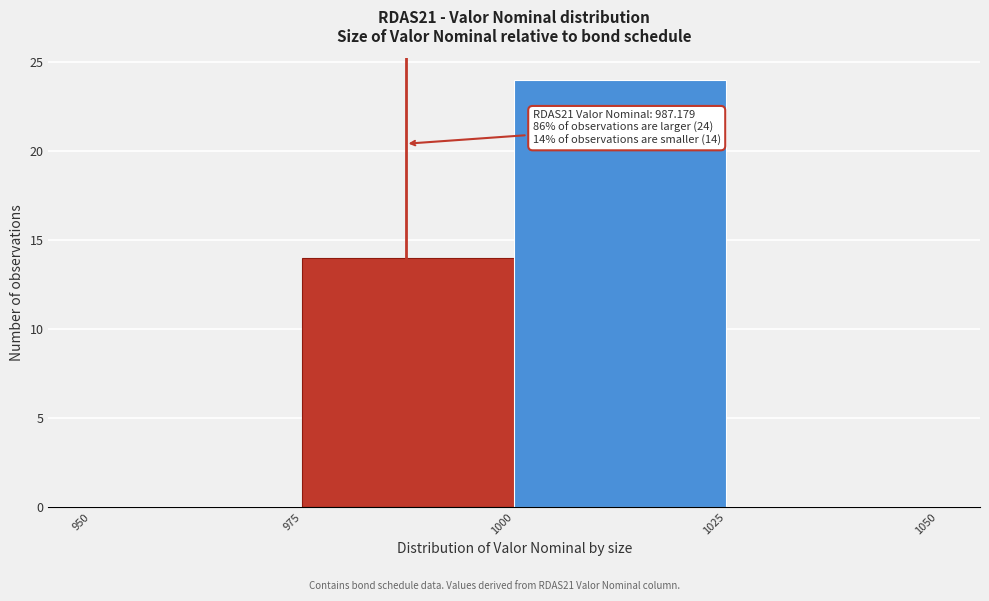

Over which range of the x-axis is the bar tallest?

1000 to 1025